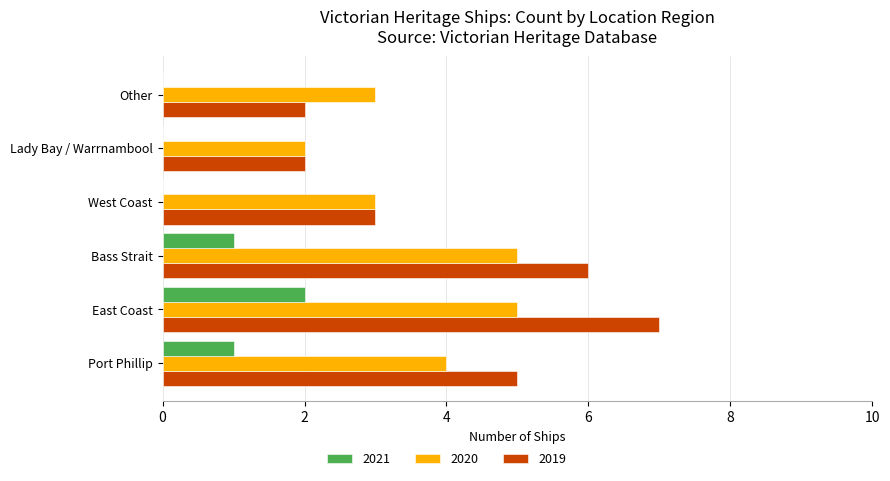

What is the sum of all 2021 values?

4